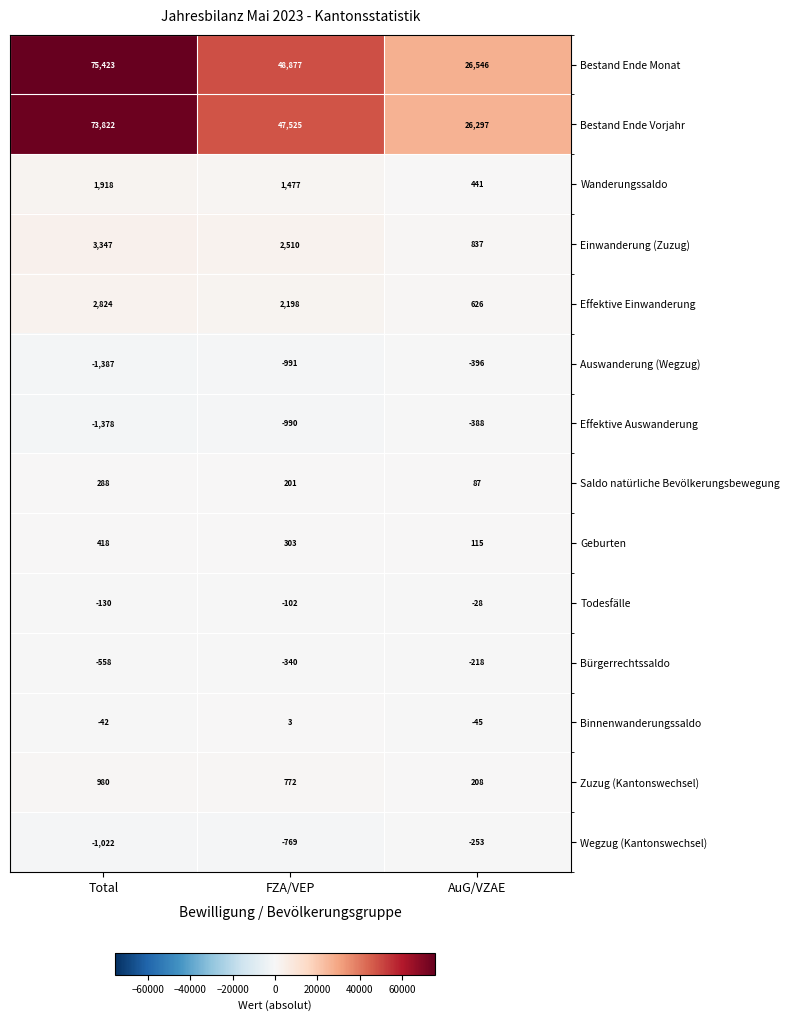

Between FZA/VEP and AuG/VZAE, which series saw the biggest shift?

Bestand Ende Monat